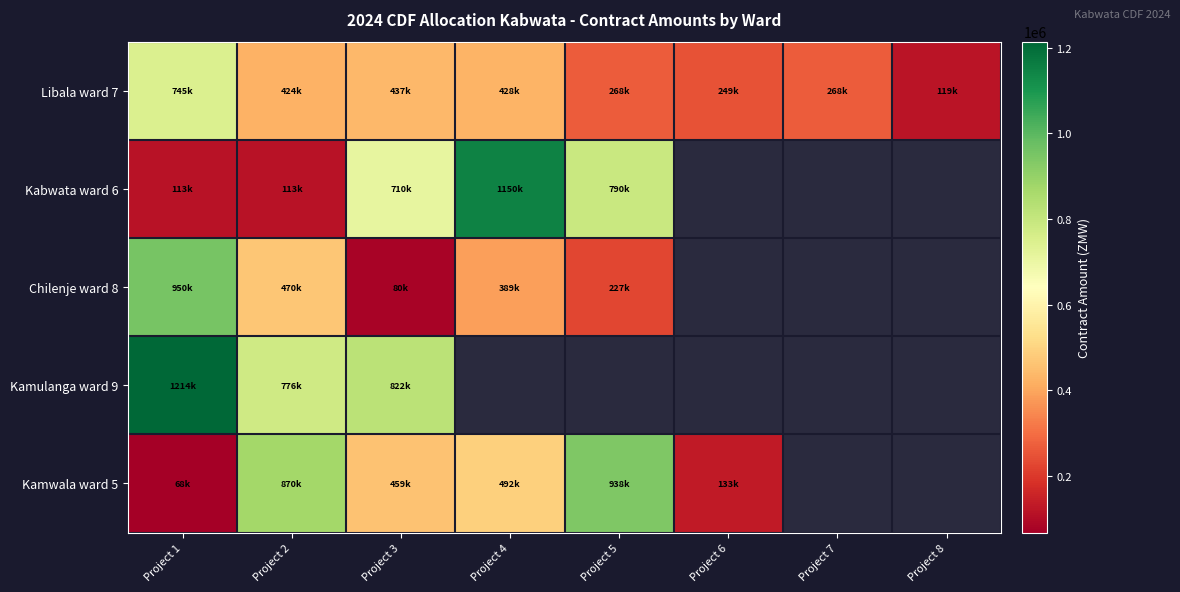

The Kabwata ward 6 series shows 188435.5 at Project 2. True or false?

False